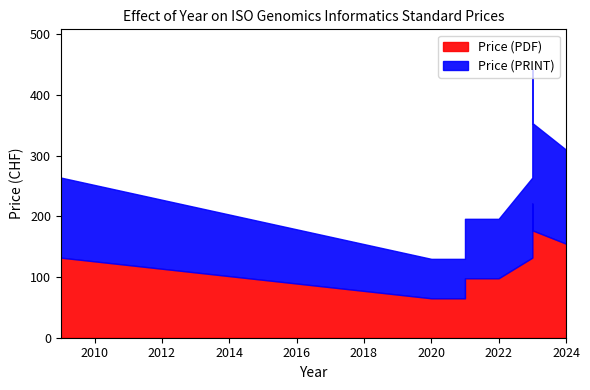

True or false: Price (PDF) and Price (PRINT) intersect in this chart.

False